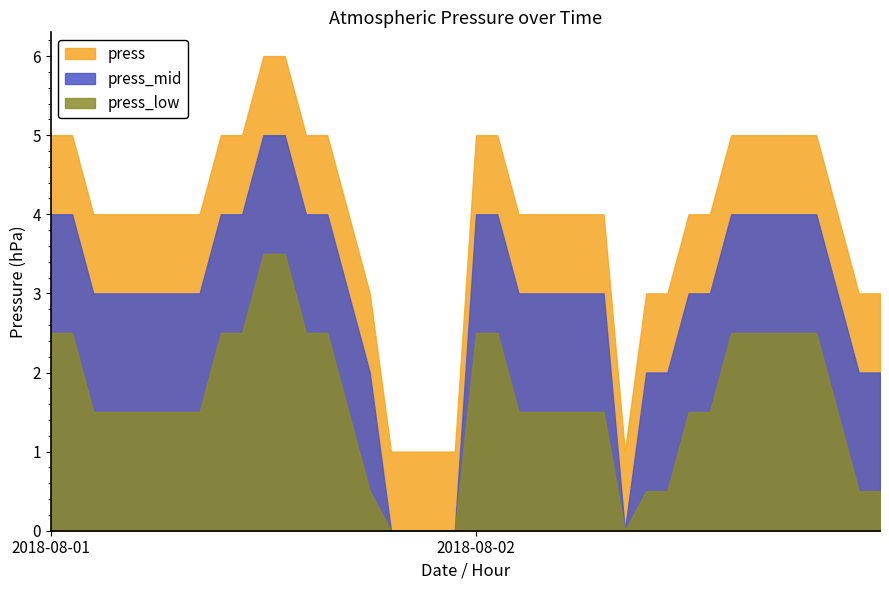

True or false: press and press_mid cross at least once.

False